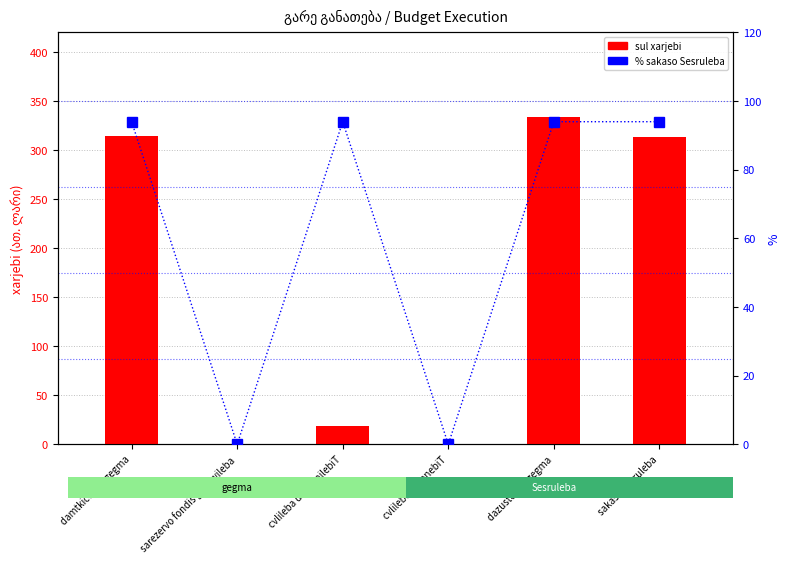

Which category has the lowest value in the % sakaso Sesruleba series?

sarezervo fondis ganawileba